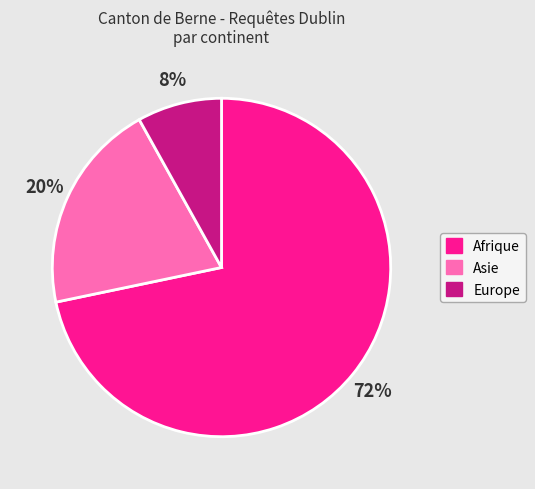

Which has a higher value, Europe or Afrique?

Afrique